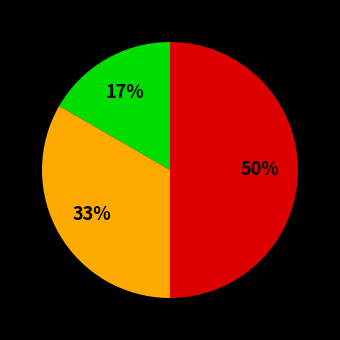

To the nearest percent, what is the average slice percentage?

33%